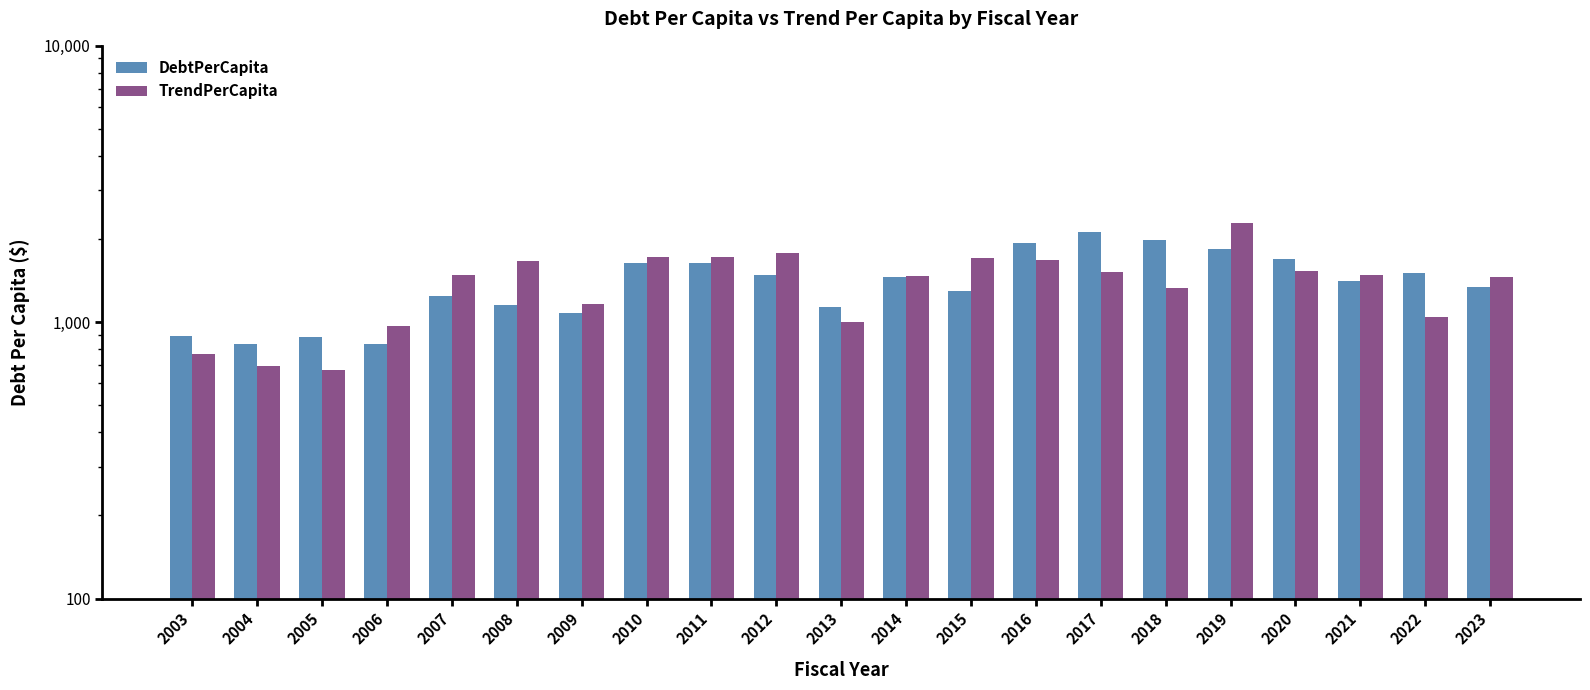

Reading left to right, transcribe all the data shown in this chart.

DebtPerCapita: 2003=891.6	2004=836.1	2005=880.5	2006=830.4	2007=1243.3	2008=1150.6	2009=1075.4	2010=1638.3	2011=1639.1	2012=1485.3	2013=1138.4	2014=1455.4	2015=1295.4	2016=1936.3	2017=2127.8	2018=1978.8	2019=1842.9	2020=1688.8	2021=1404.1	2022=1501.7	2023=1337.3
TrendPerCapita: 2003=766.0	2004=696.6	2005=670.0	2006=970.1	2007=1486.4	2008=1662.3	2009=1164.5	2010=1718.6	2011=1720.2	2012=1773.4	2013=1004.7	2014=1464.9	2015=1703.8	2016=1677.9	2017=1524.5	2018=1334.1	2019=2281.5	2020=1531.5	2021=1480.4	2022=1042.1	2023=1460.4